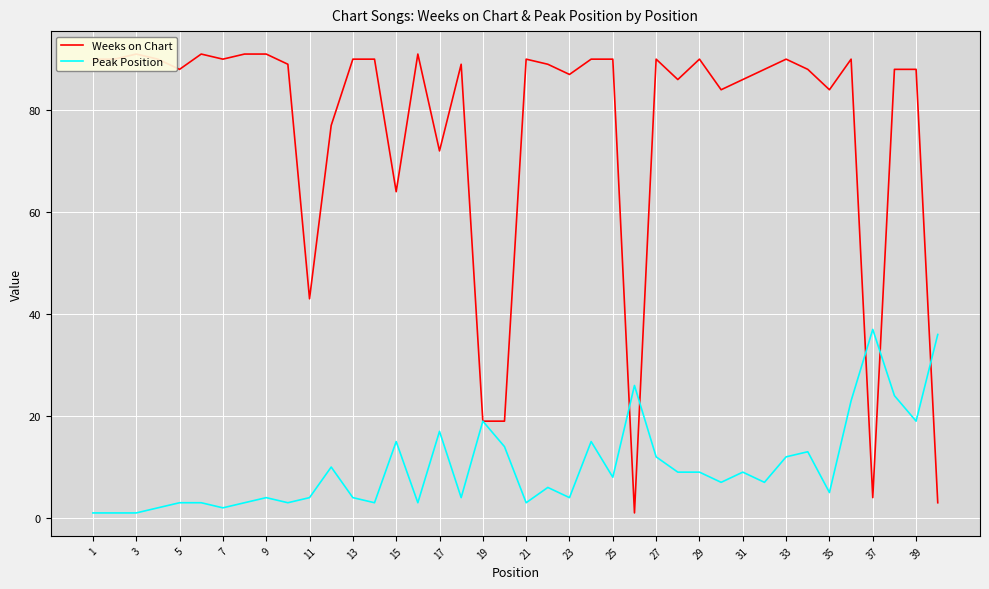

How many lines are shown in the chart?

2